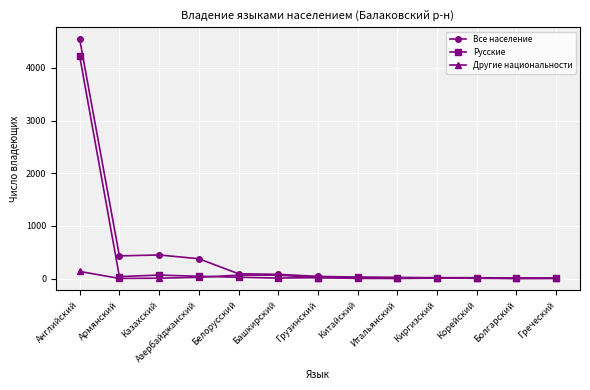

Rank the series by their average value, from lowest to highest.

Другие национальности, Русские, Все население